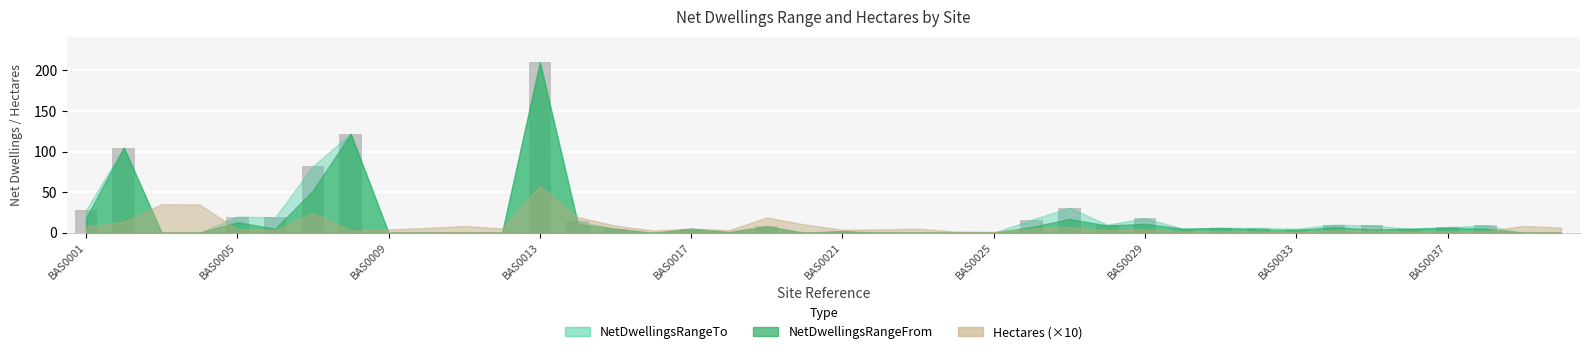

What is the sum of all values?

758